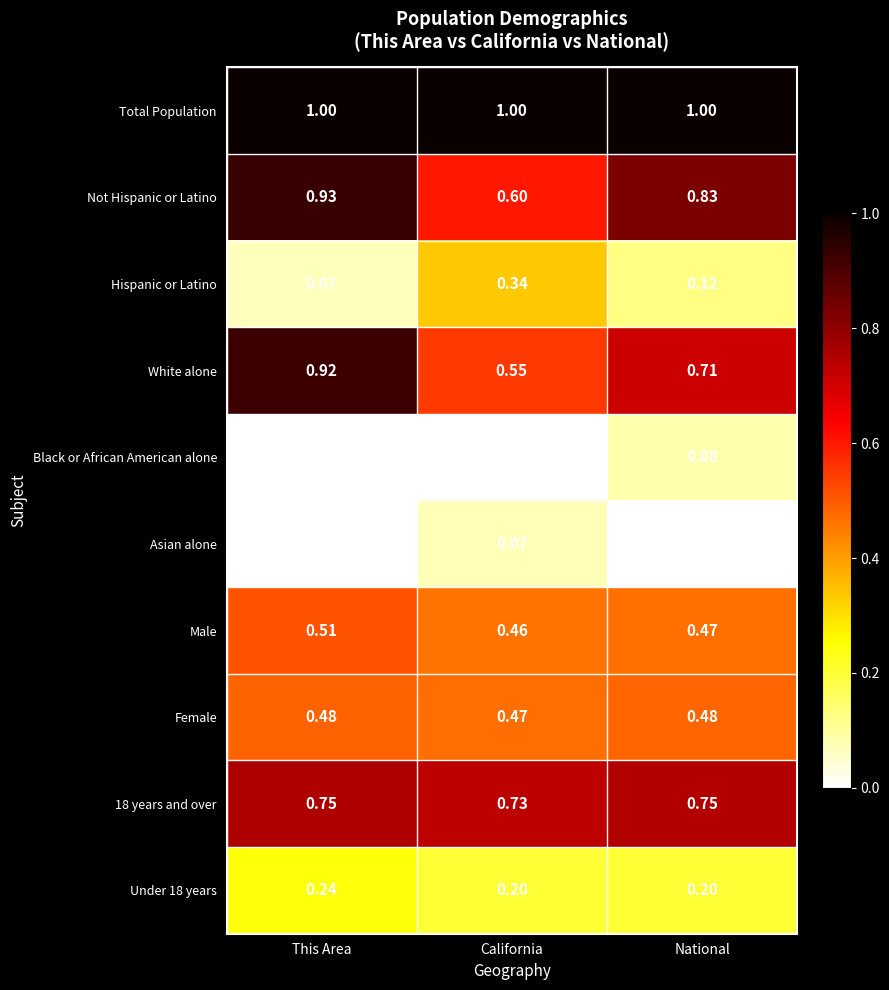

Rank the series by their maximum value, from lowest to highest.

Asian alone, Black or African American alone, Under 18 years, Hispanic or Latino, Female, Male, 18 years and over, White alone, Not Hispanic or Latino, Total Population